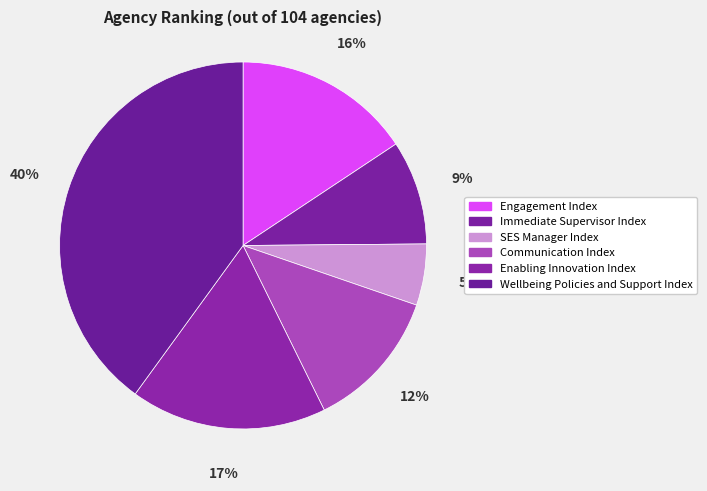

Is it true that Engagement Index is 16% of the pie?

True